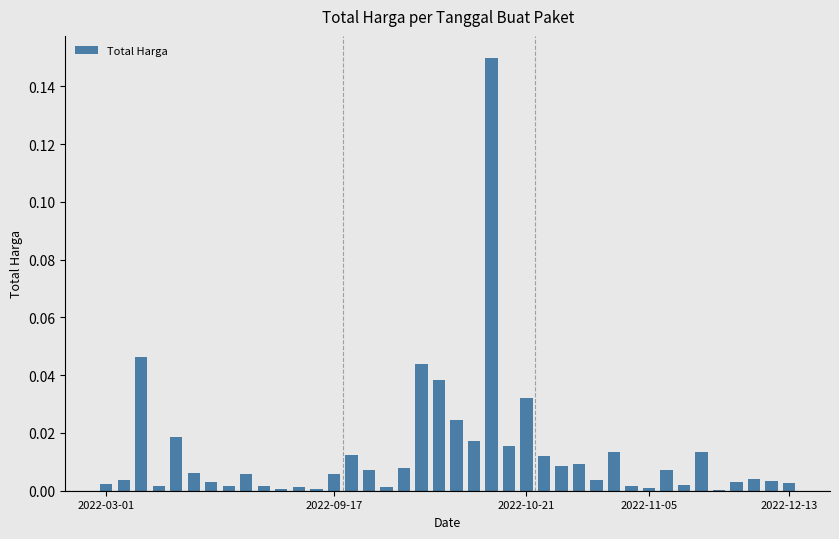

What is the sum of all values?

0.5